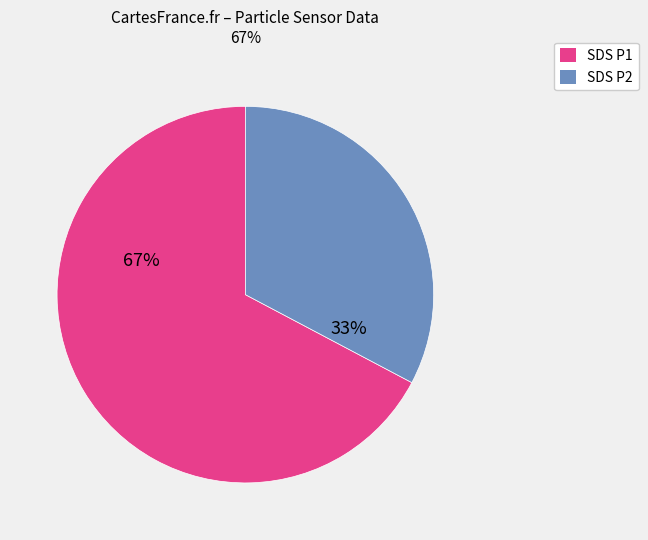

Count the number of slices in the pie.

2